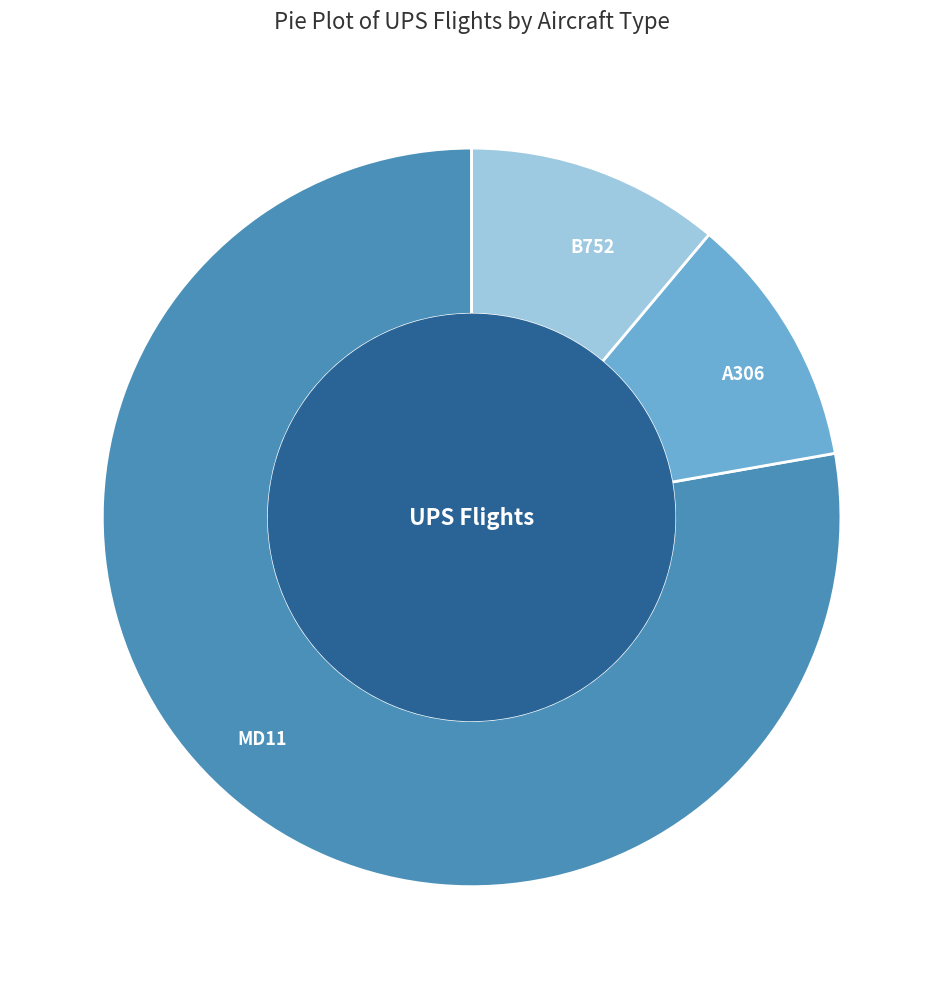

Does MD11 represent more than half of the total?

Yes